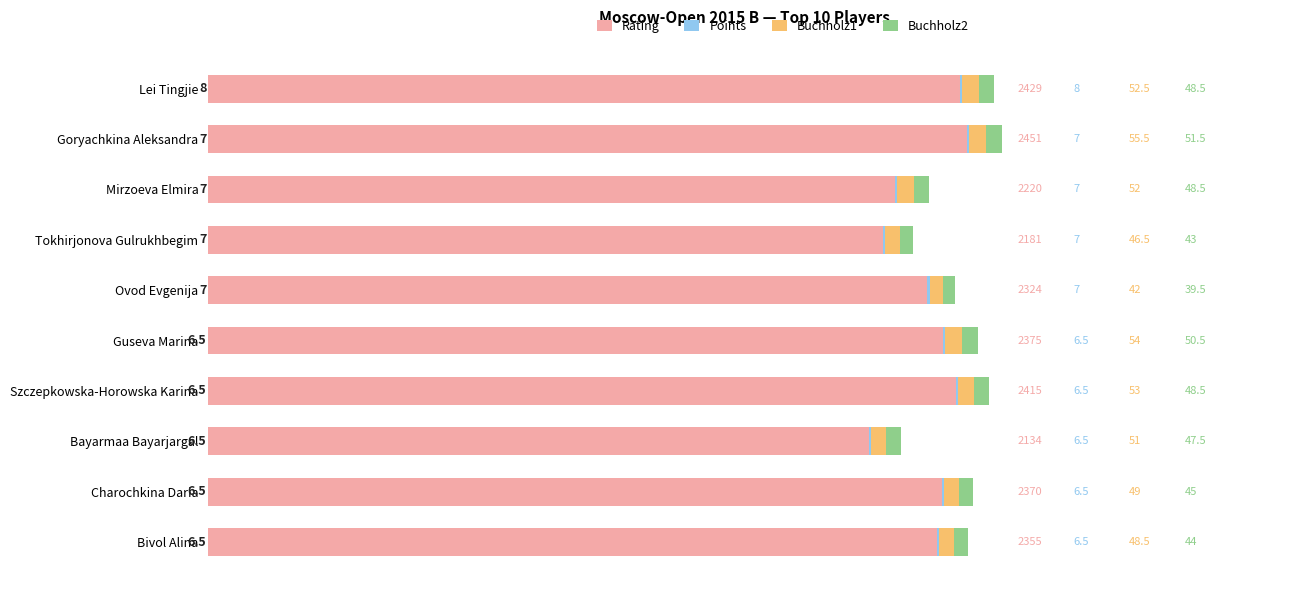

Which category has the highest value in the Rating series?

Goryachkina Aleksandra